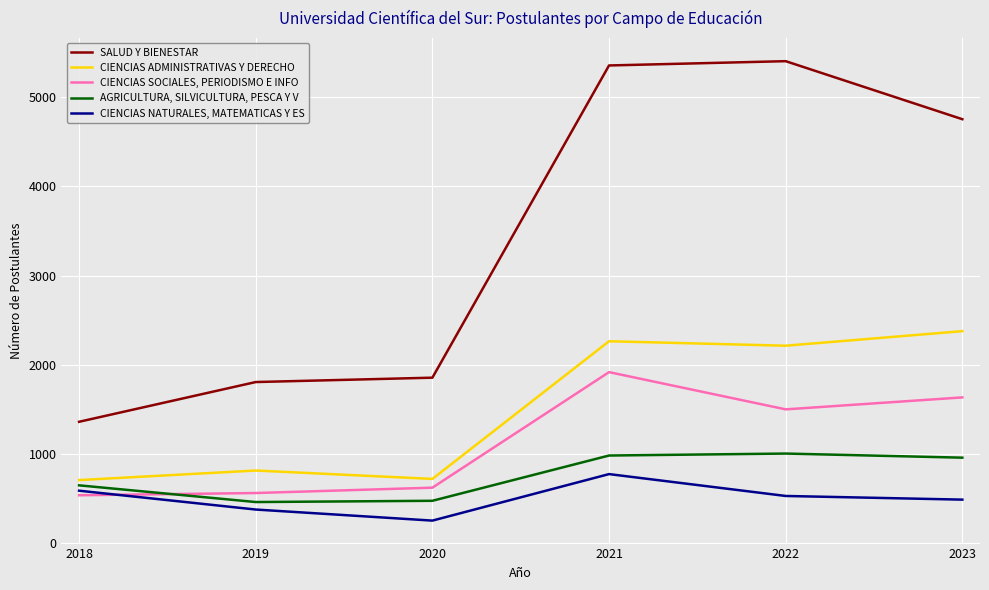

The value of CIENCIAS ADMINISTRATIVAS Y DERECHO at 2023 is 4035. True or false?

False